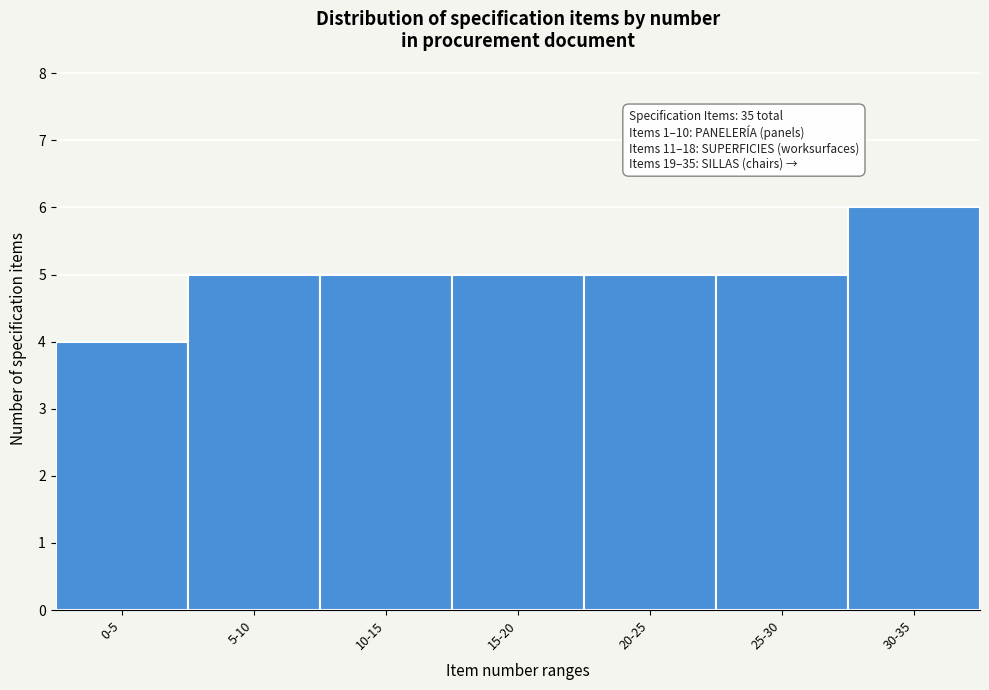

Reading right to left, list all the values displayed in this chart.

30-35=6	25-30=5	20-25=5	15-20=5	10-15=5	5-10=5	0-5=4